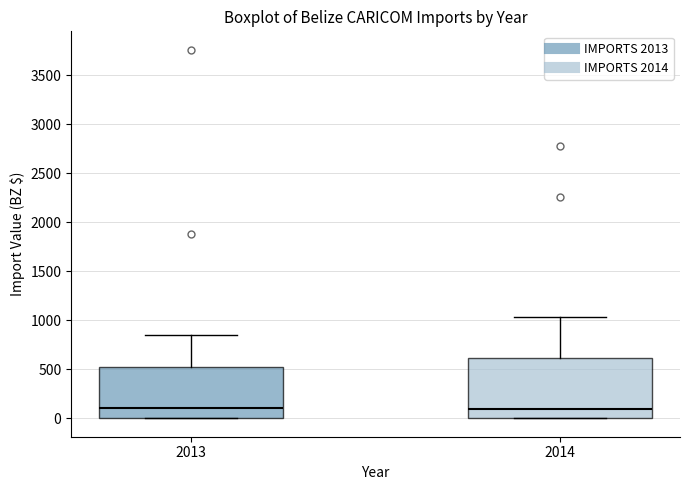

Comparing the boxes themselves (not the whiskers), which one is the tallest?

2014